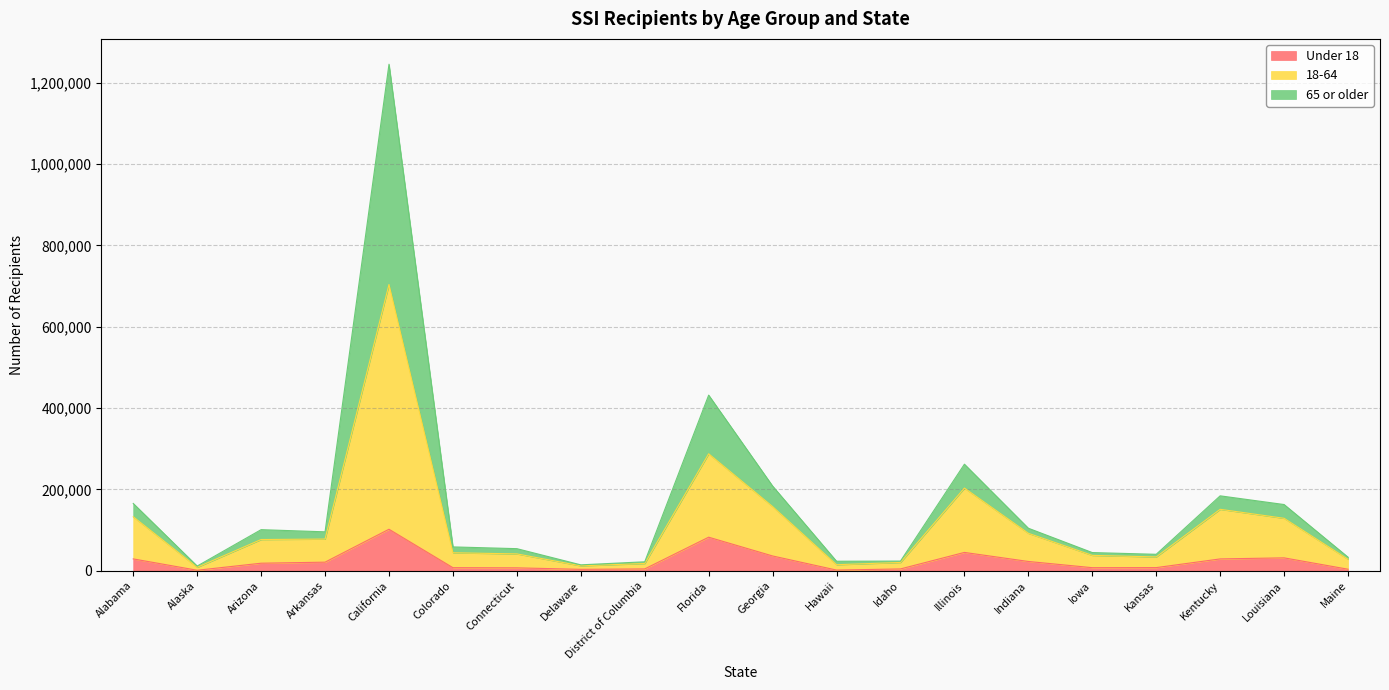

At which category does 18-64 reach its first local peak?

California